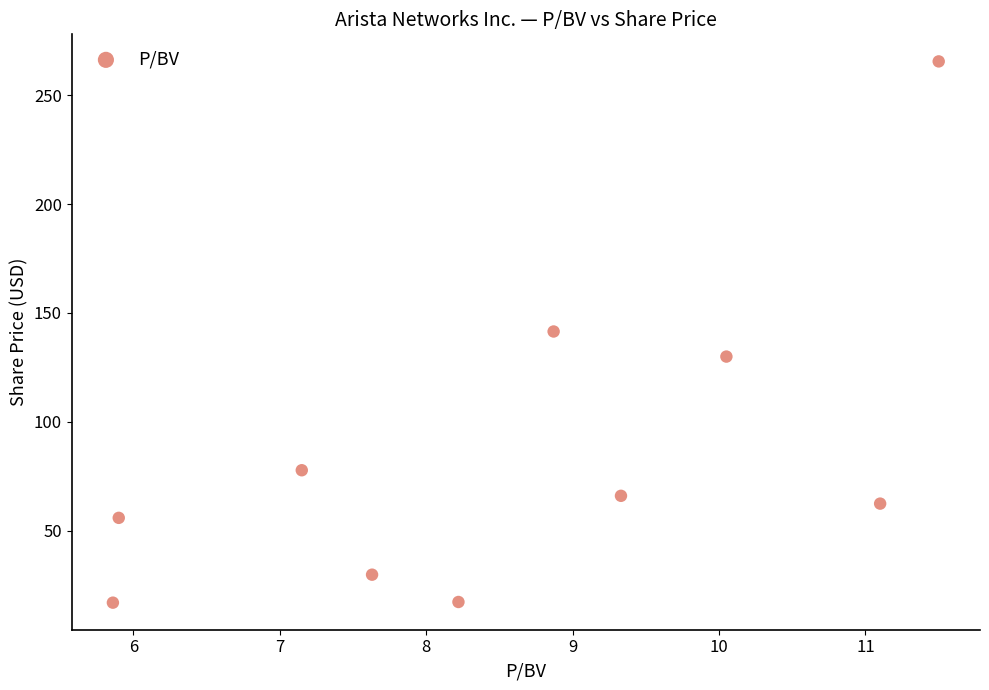

What is the range of Y values (max minus min)?

248.6